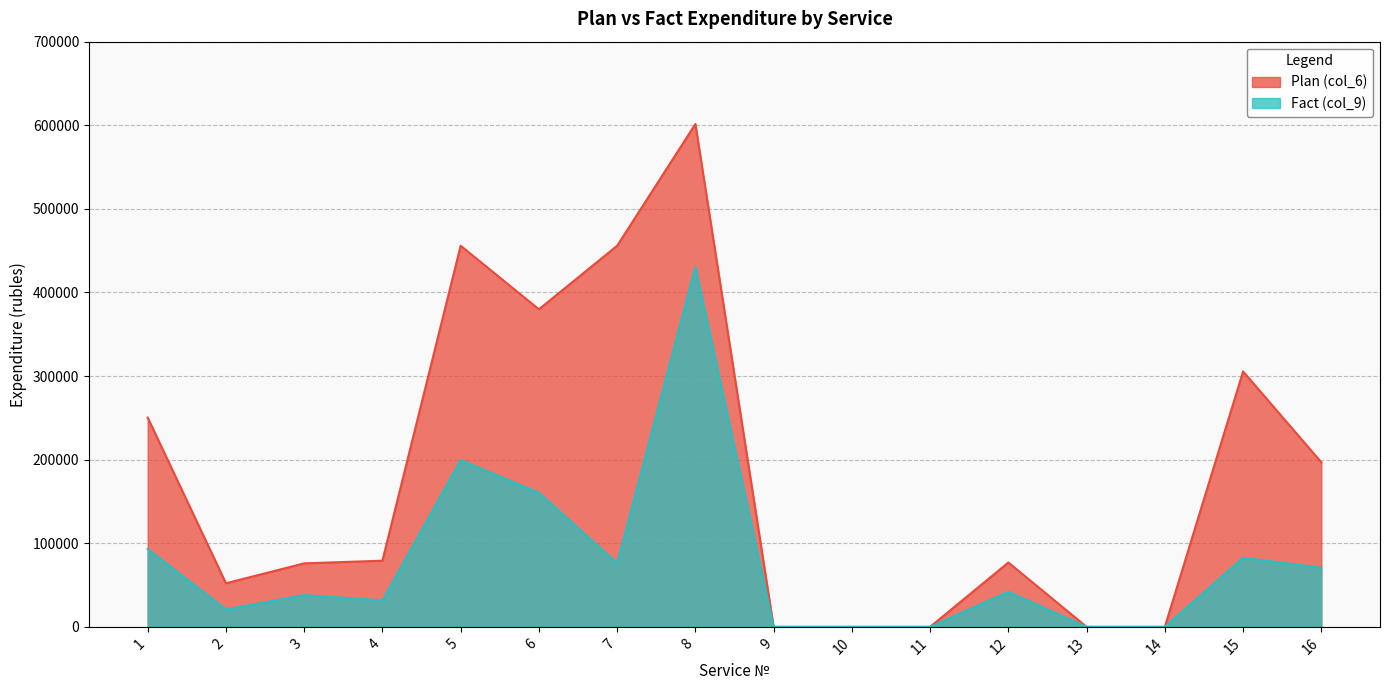

At which category does the chart reach its minimum across all series?

9